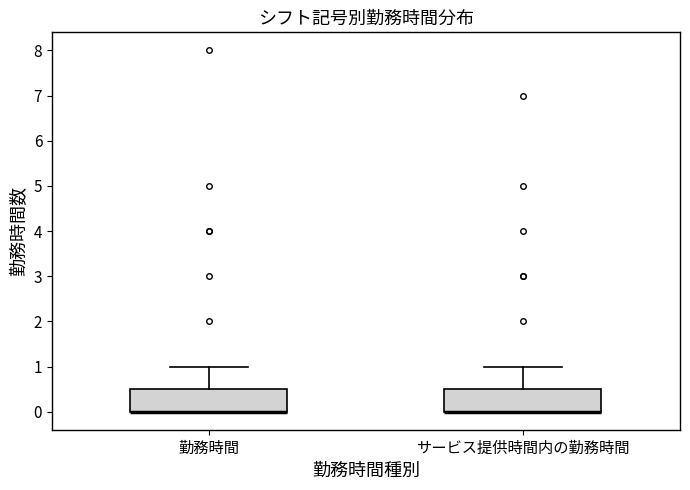

Reading left to right, read every box against the y-axis: the position of its median line, the range the box covers, and the ends of its whiskers. The values are not printed on the chart, so give them approximately, as read against the axis.

勤務時間: median 0.0 (drawn on the box's lower edge), box 0.0 to 0.5, whiskers 0.0 to 1.0
サービス提供時間内の勤務時間: median 0.0 (drawn on the box's lower edge), box 0.0 to 0.5, whiskers 0.0 to 1.0